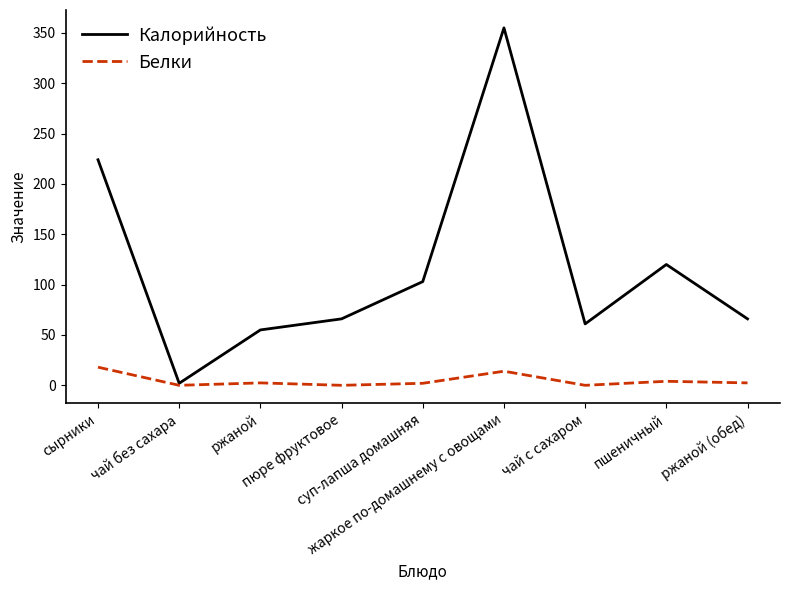

List the series in order of their overall mean, highest first.

Калорийность, Белки